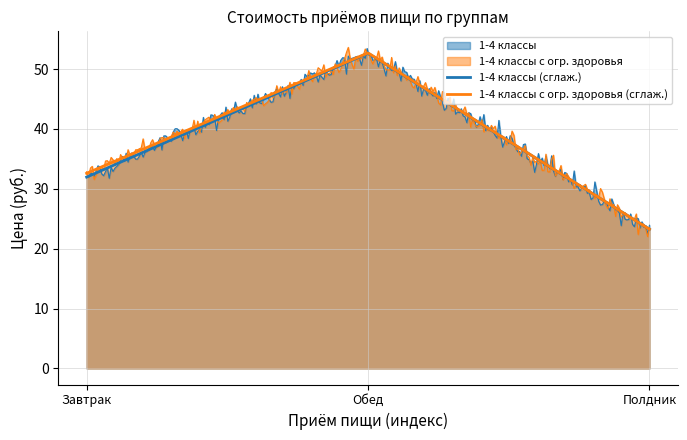

What position from the left is Полдник?

3